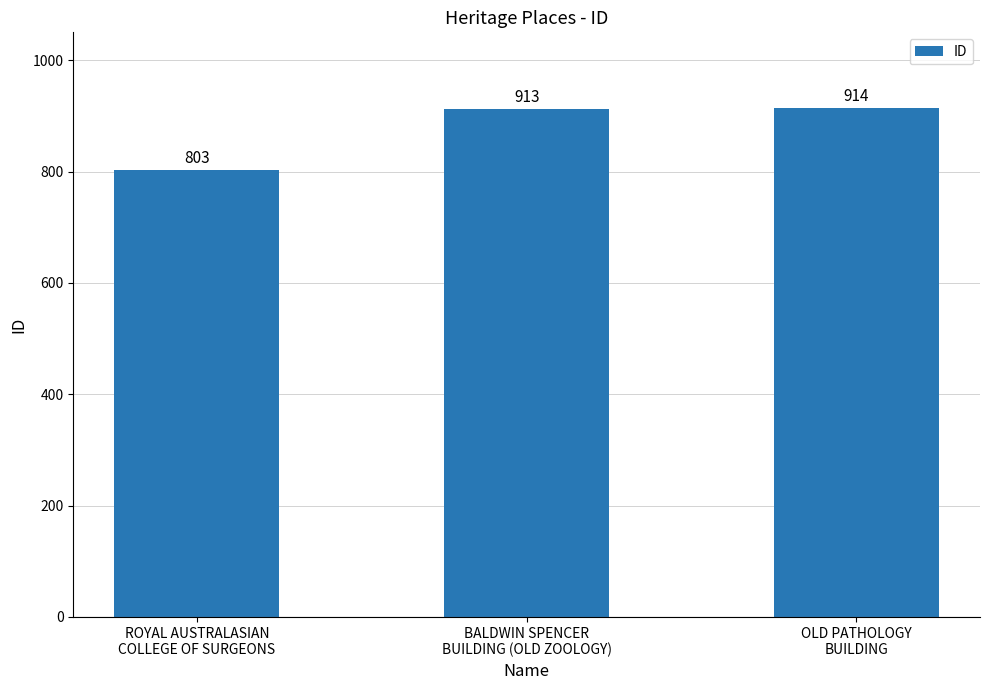

The value at BALDWIN SPENCER
BUILDING (OLD ZOOLOGY) is 913. True or false?

True